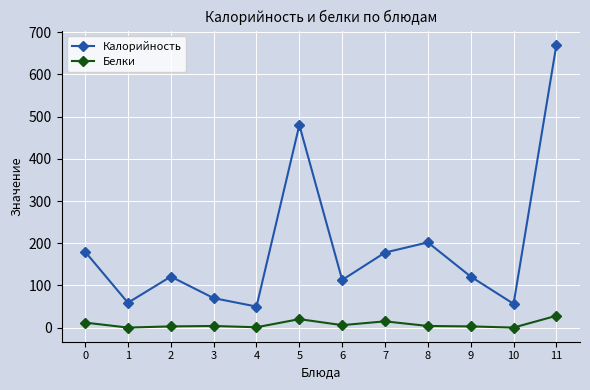

What is the average value of the Калорийность series?

191.7